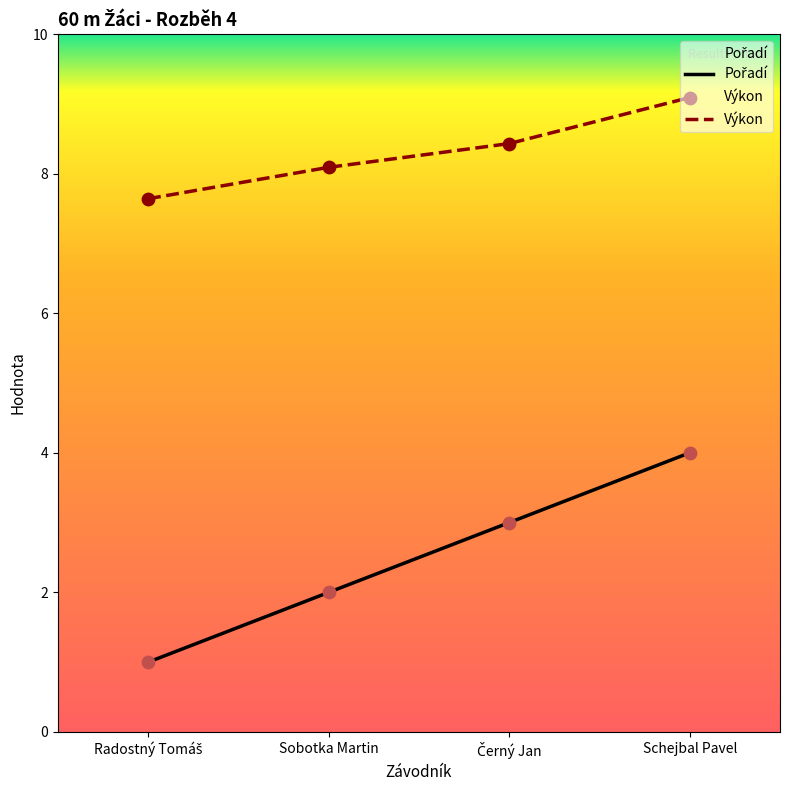

Which series has the largest total across all categories?

Výkon